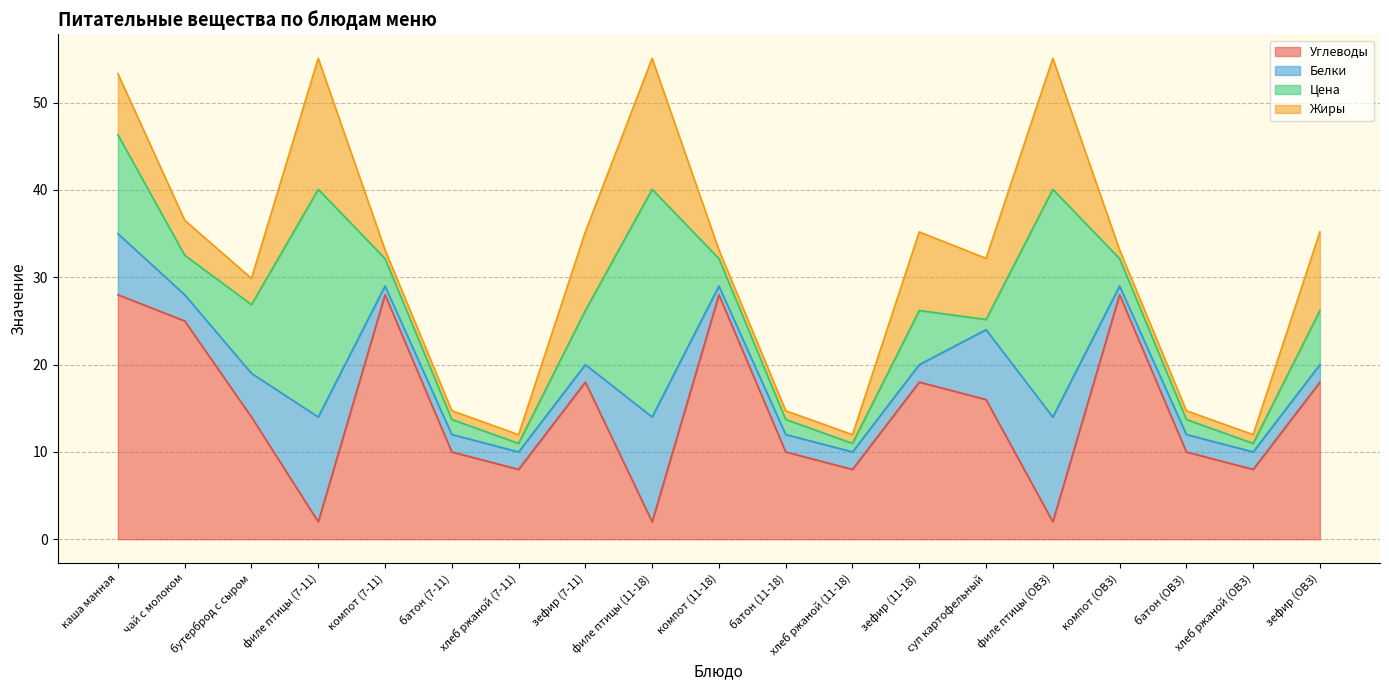

What is the sum of the Жиры values at зефир (7-11) and зефир (ОВЗ)?

18.0